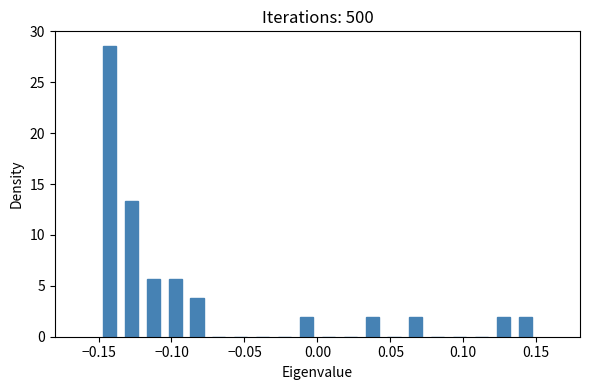

Read against the x-axis, roughly where is the centre of the tallest bar?

-0.140